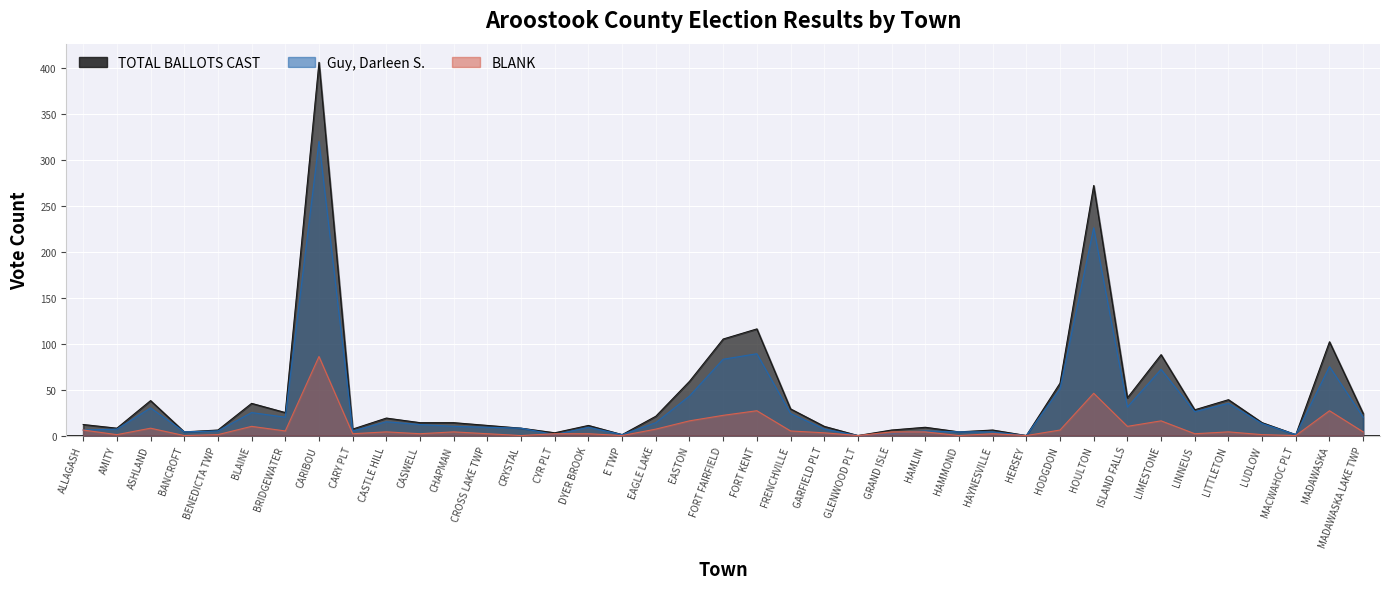

List the labels in order of Guy, Darleen S. value, largest first.

CARIBOU, HOULTON, FORT KENT, FORT FAIRFIELD, MADAWASKA, LIMESTONE, HODGDON, EASTON, LITTLETON, ISLAND FALLS, ASHLAND, LINNEUS, BLAINE, FRENCHVILLE, BRIDGEWATER, MADAWASKA LAKE TWP, CASTLE HILL, EAGLE LAKE, LUDLOW, CASWELL, CHAPMAN, CROSS LAKE TWP, DYER BROOK, CRYSTAL, AMITY, GARFIELD PLT, ALLAGASH, BENEDICTA TWP, CARY PLT, HAMLIN, BANCROFT, HAMMOND, HAYNESVILLE, GRAND ISLE, CYR PLT, E TWP, MACWAHOC PLT, GLENWOOD PLT, HERSEY